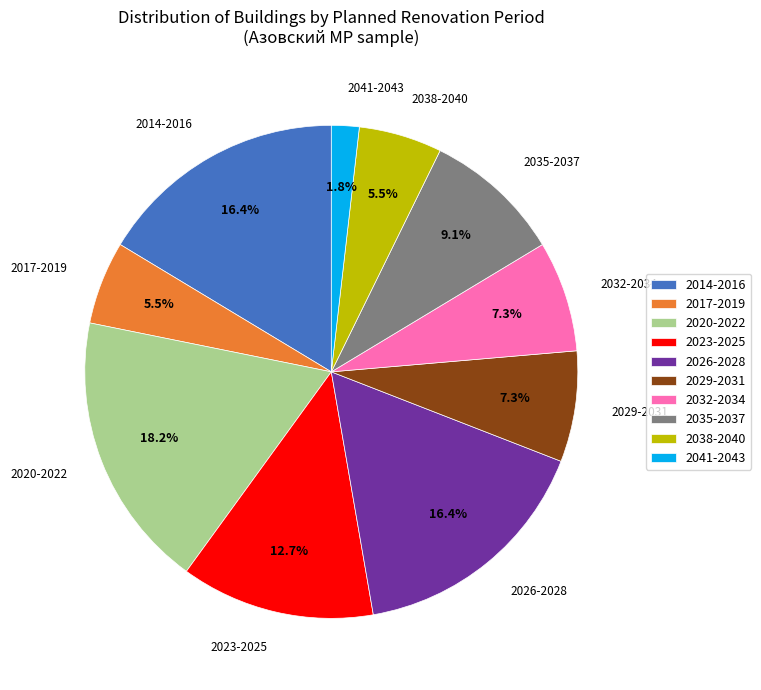

Is there a majority slice in this chart?

No